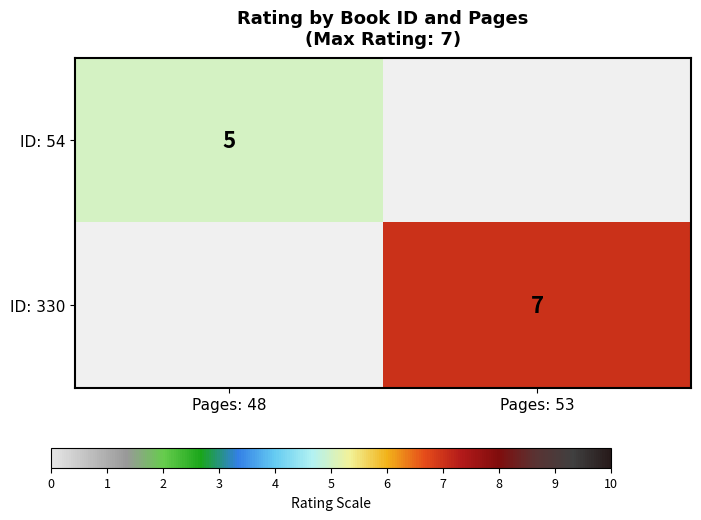

The value of ID: 54 at Pages: 48 is 8. True or false?

False